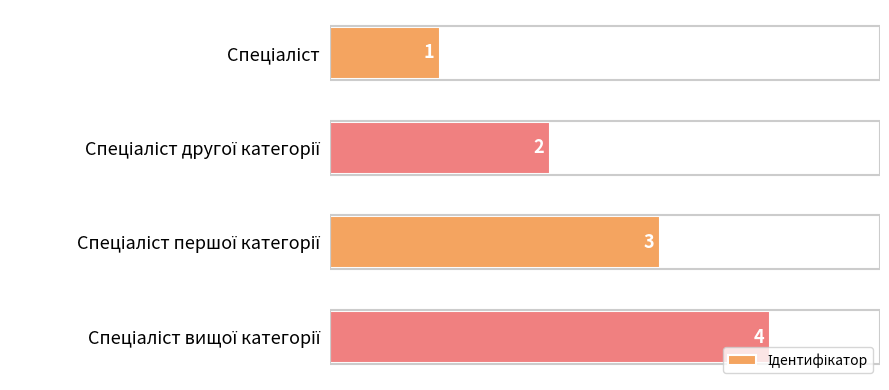

What is the sum of all values?

10